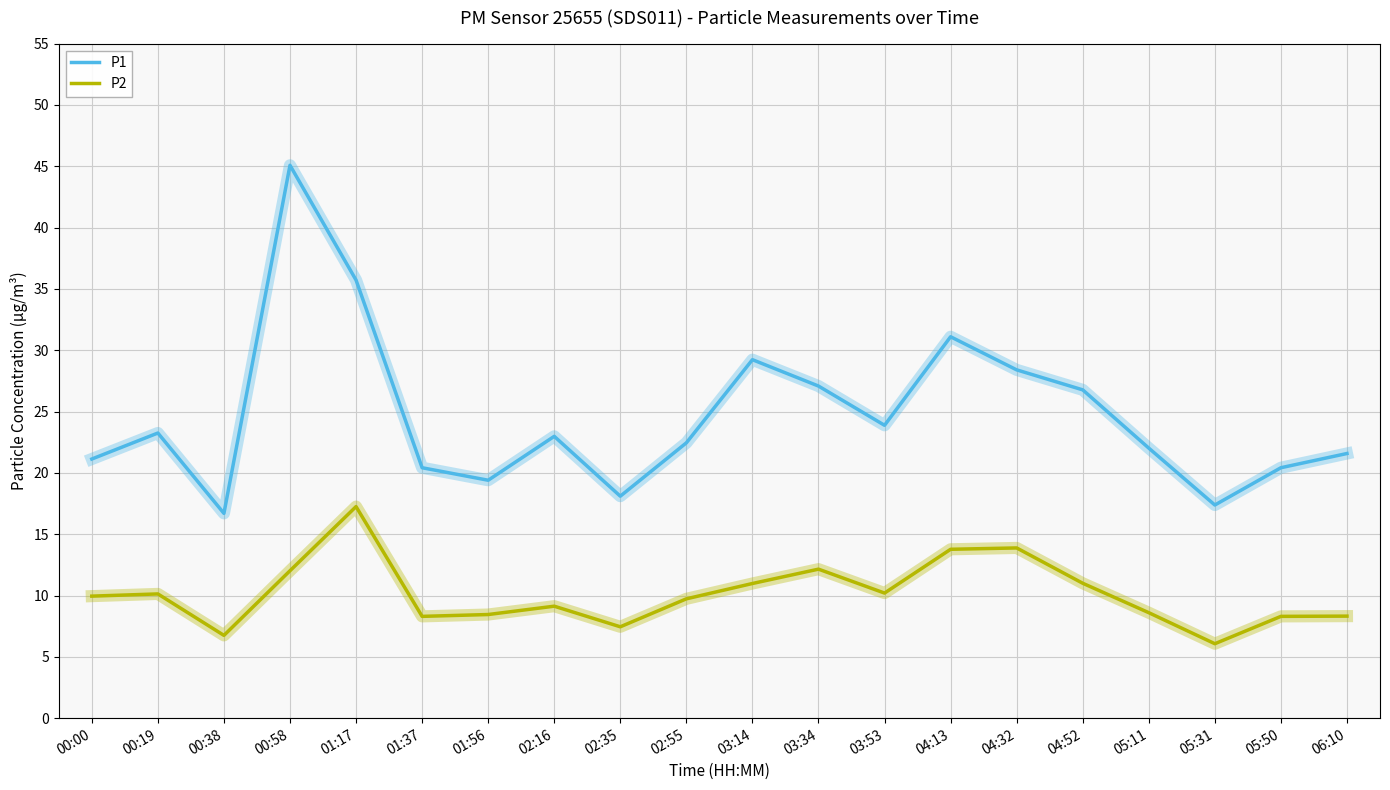

What position from the left is 04:52?

16